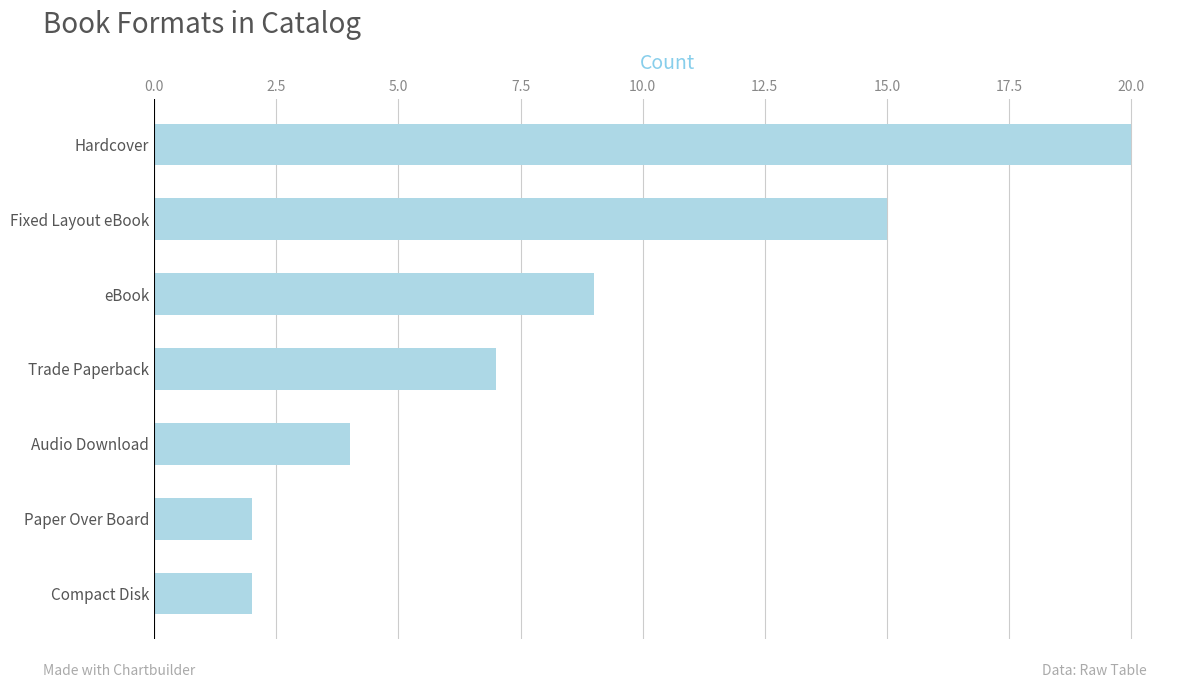

What is the sum of all values?

59